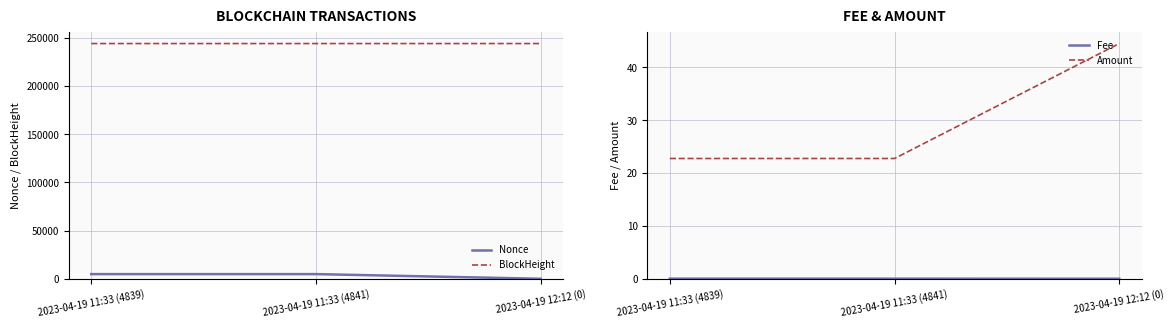

What is the sum of the Nonce values at 2023-04-19 12:12 (0) and 2023-04-19 11:33 (4841)?

4841